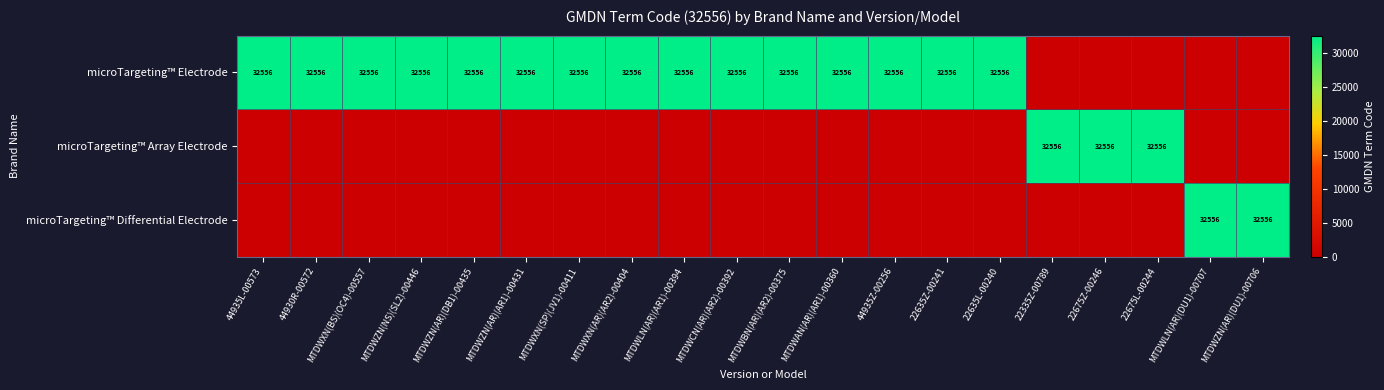

Which has a higher value, 22675Z-00246 or MTDWXN(SP)(JV1)-00411?

MTDWXN(SP)(JV1)-00411